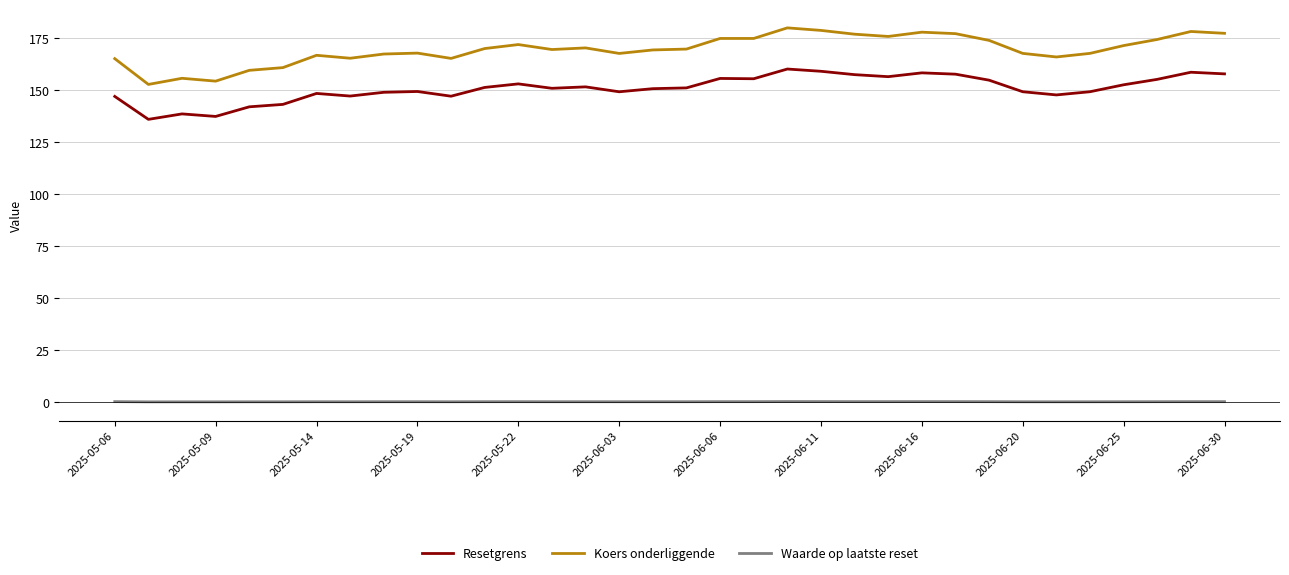

Which series has the widest spread of values?

Koers onderliggende